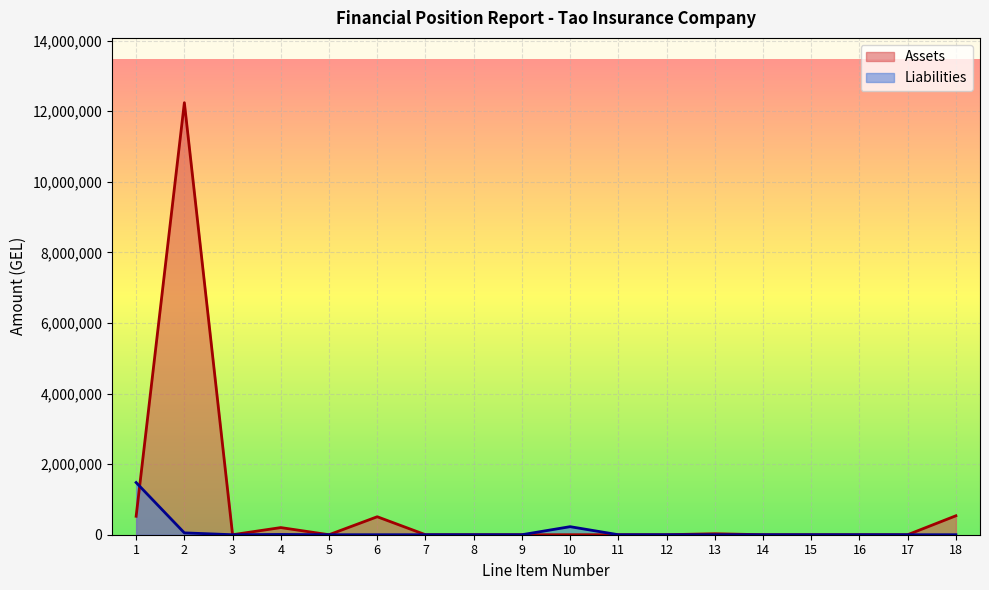

What is the average value of the Liabilities series?

98154.6